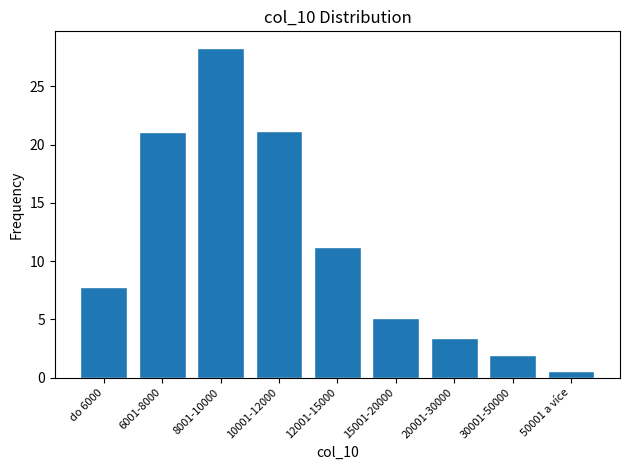

The chart shows a value of 1.6 at 15001-20000. True or false?

False